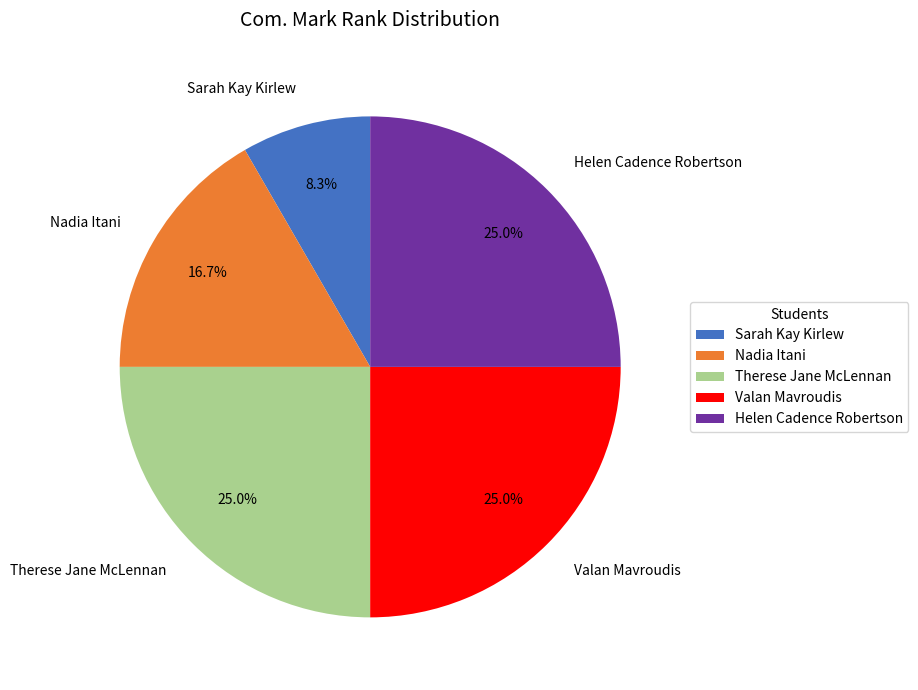

To the nearest percent, what is the average slice percentage?

20%